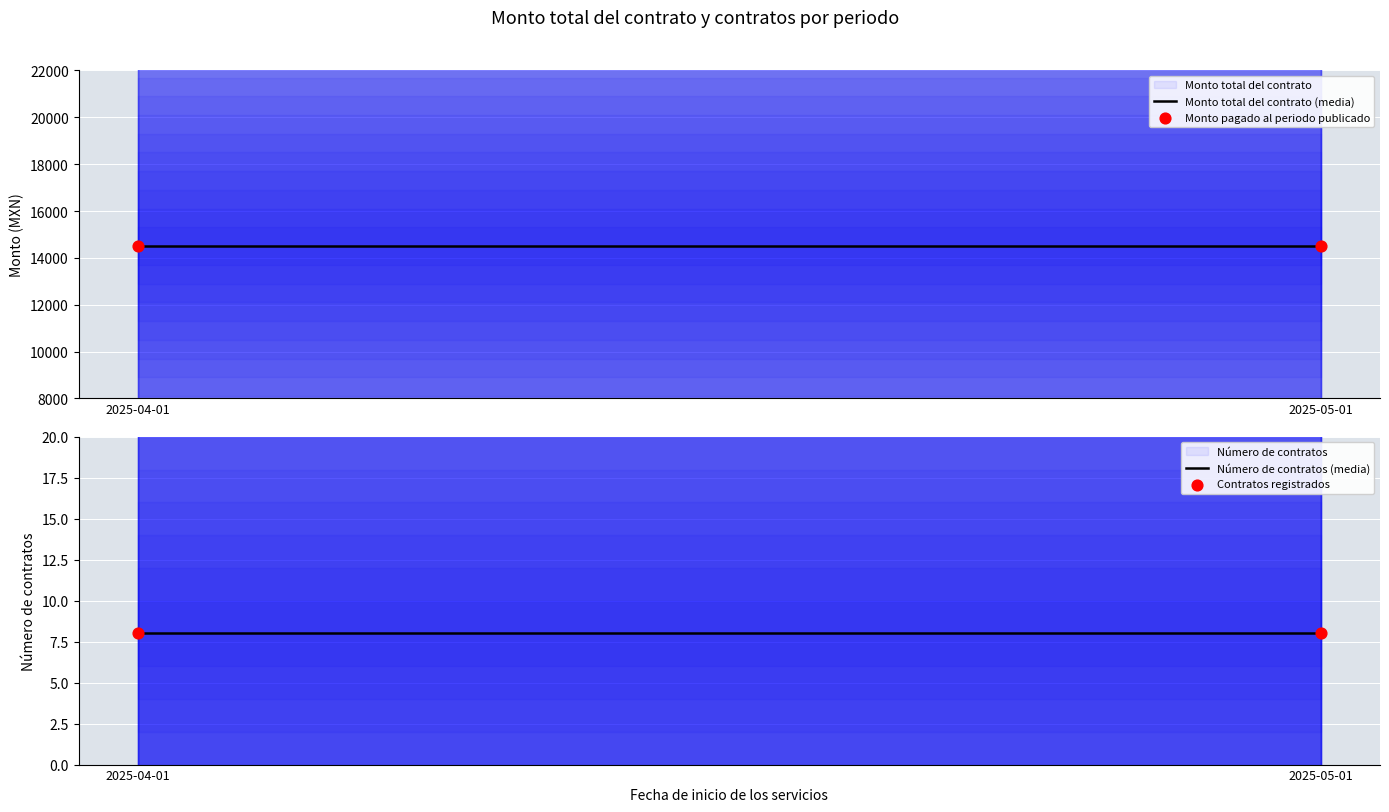

Which series has the widest spread of Y values?

Monto total del contrato (media)